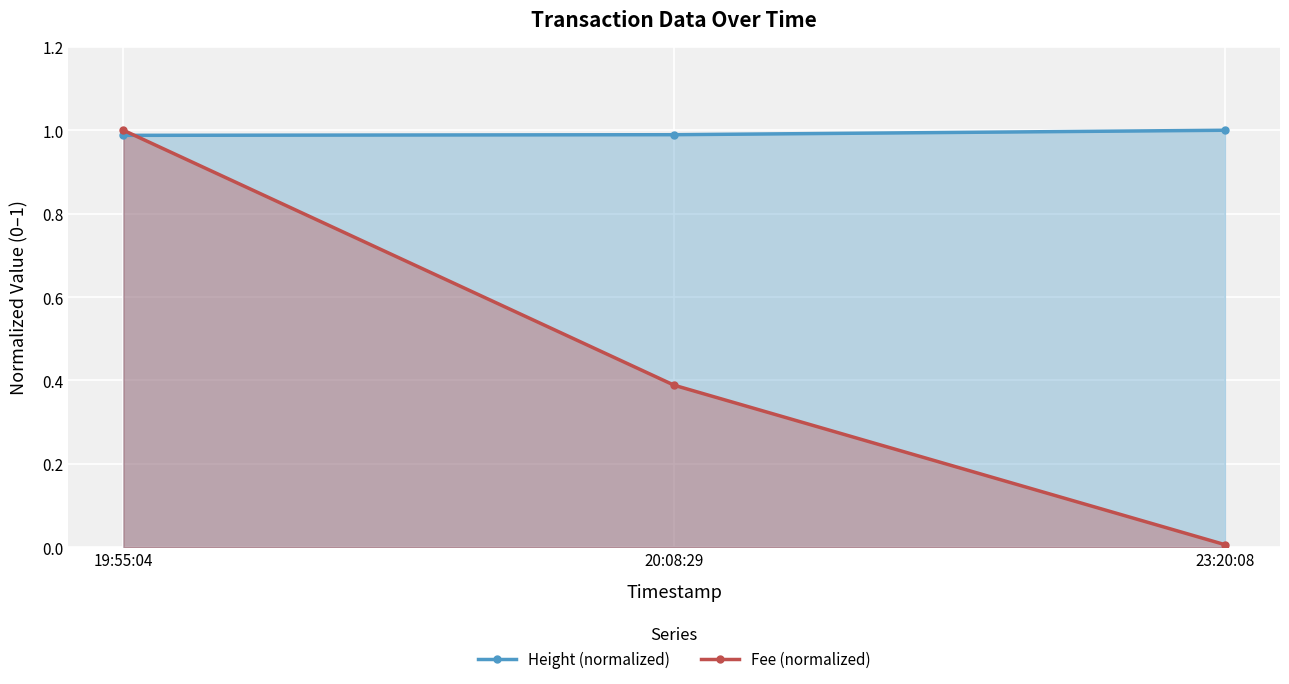

Which category has the highest value across all series?

23:20:08